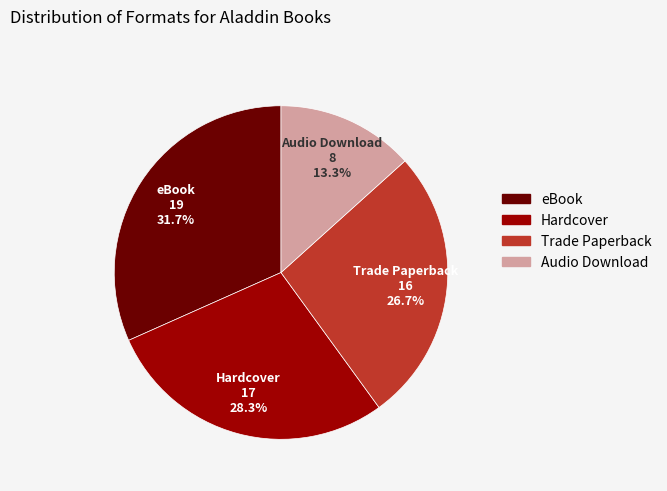

To the nearest percent, what is the difference between the largest and smallest slice percentages?

18%